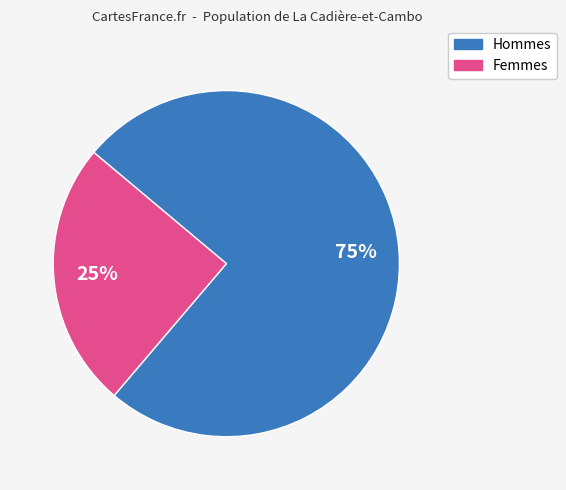

To the nearest percent, what is the average slice percentage?

50%